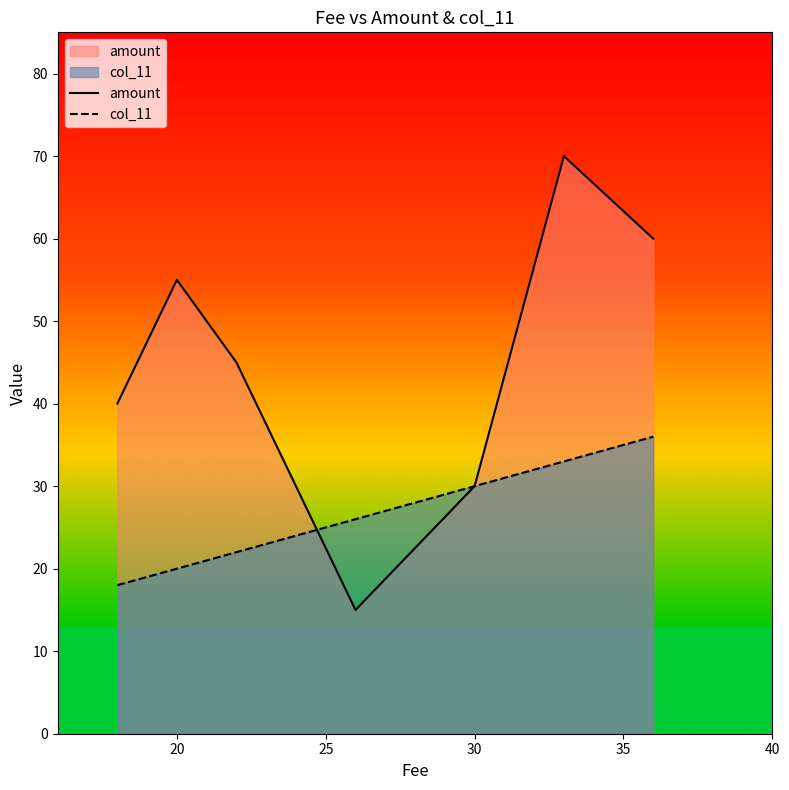

List the series in order of their peak value, lowest first.

col_11, amount